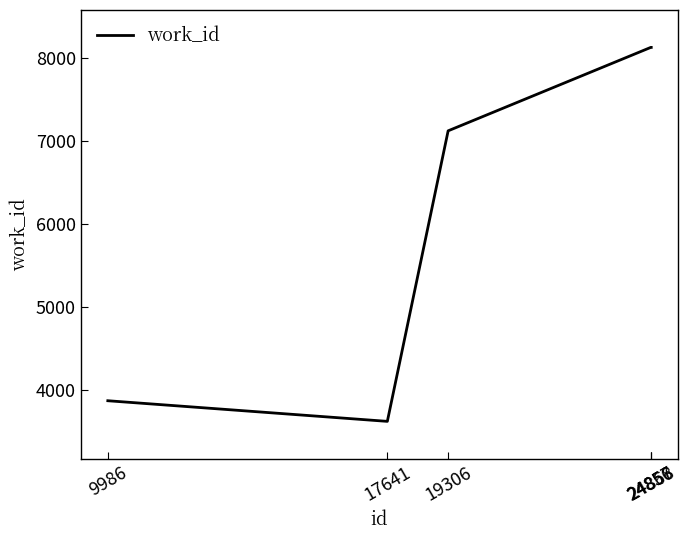

What is the difference between the values at 24857 and 9986?

4265